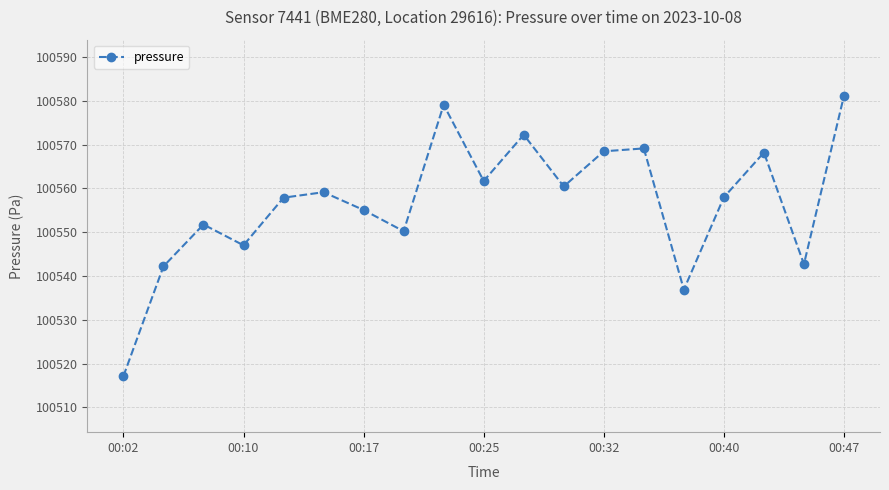

How many points are higher than both their immediate neighbors (excluding endpoints)?

6